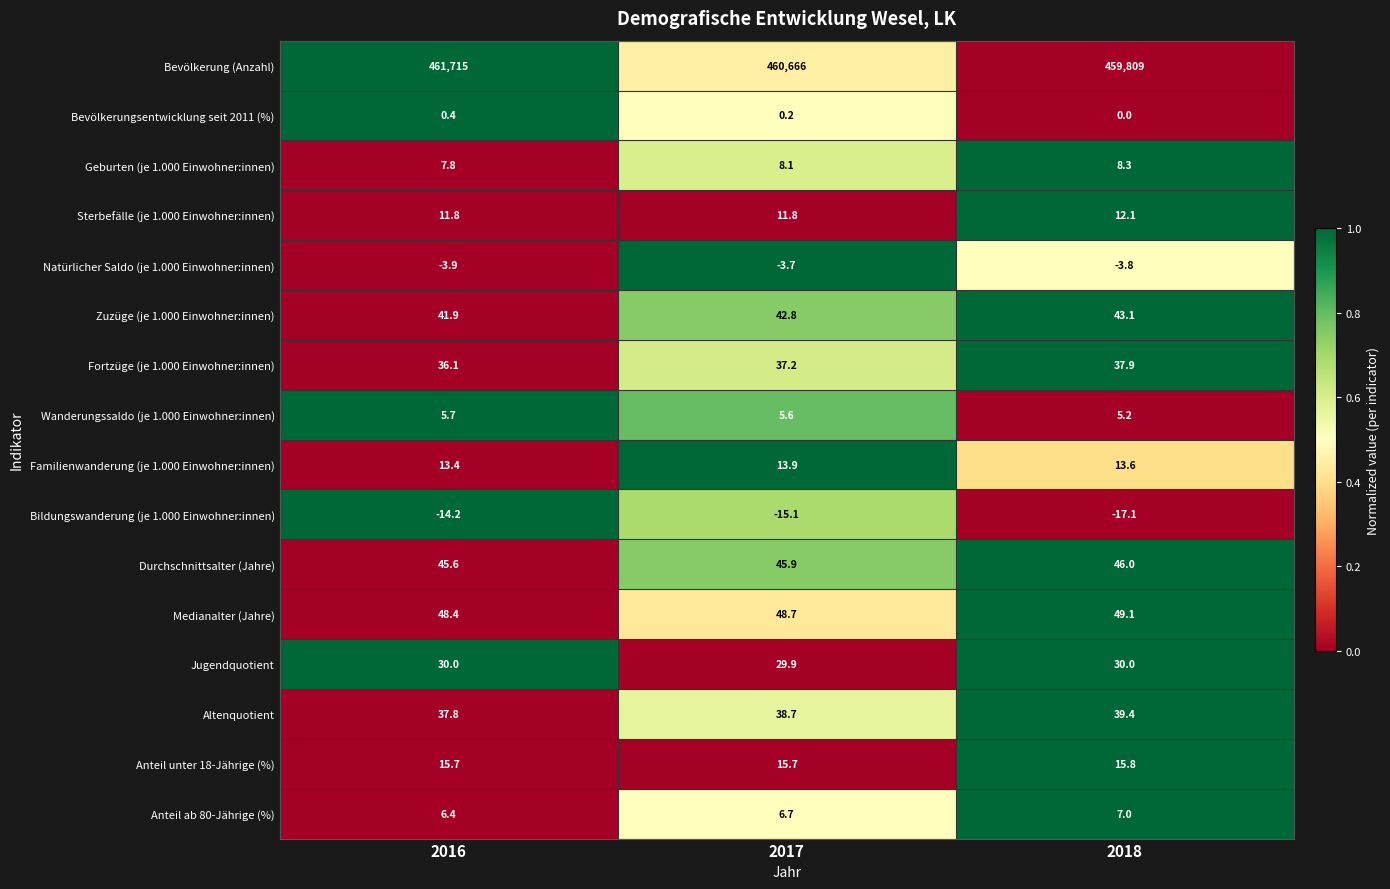

What is the sum of all Zuzüge (je 1.000 Einwohner:innen) values?

127.8